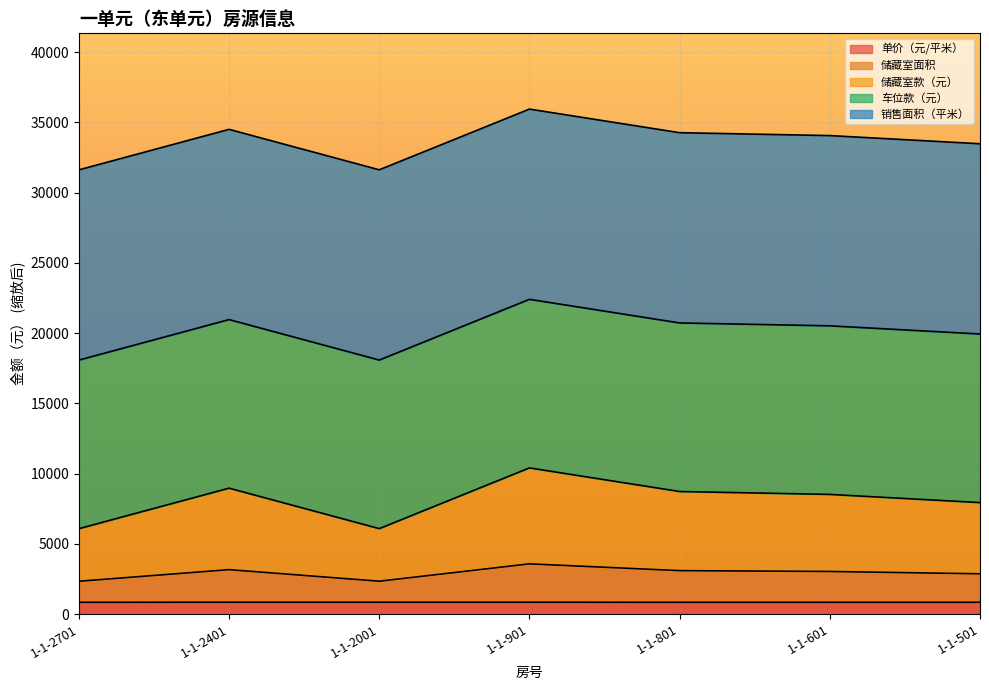

At which category does 储藏室款（元） reach its first local valley?

1-1-2001